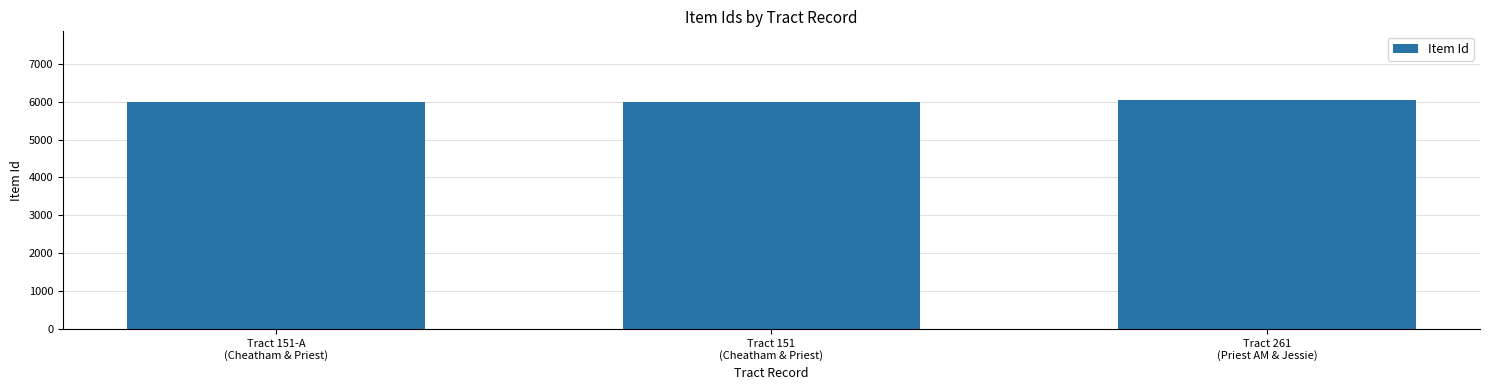

True or false: the data shows 6044 at Tract 261
(Priest AM & Jessie).

True